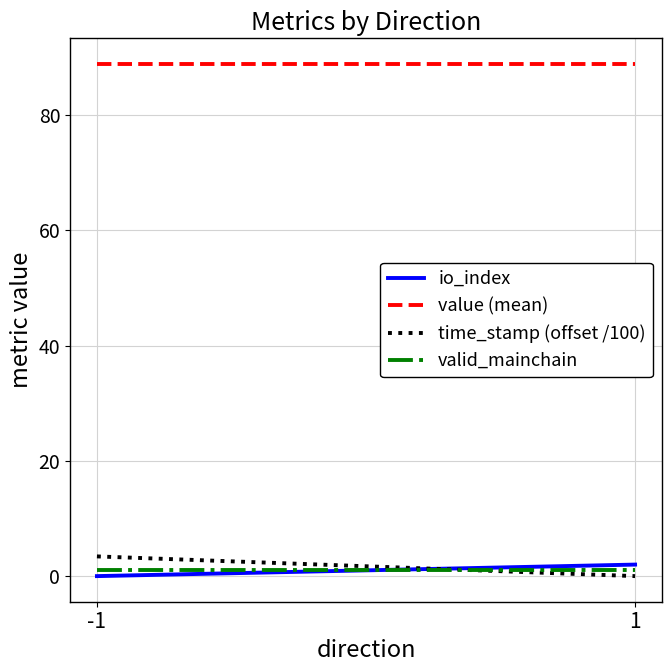

What is the sum of the io_index values at 1 and -1?

2.0